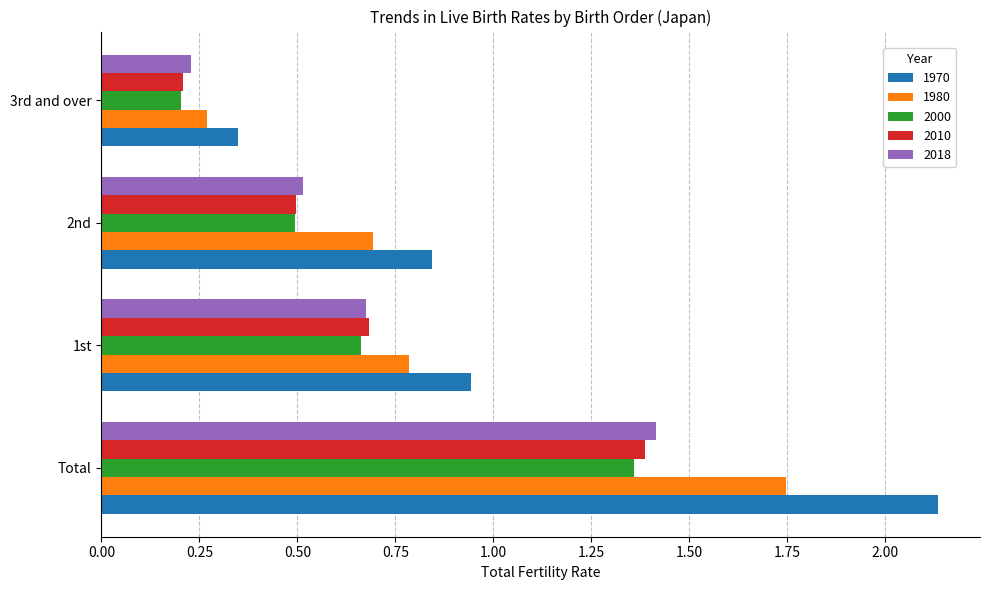

What is the sum of all 2010 values?

2.8